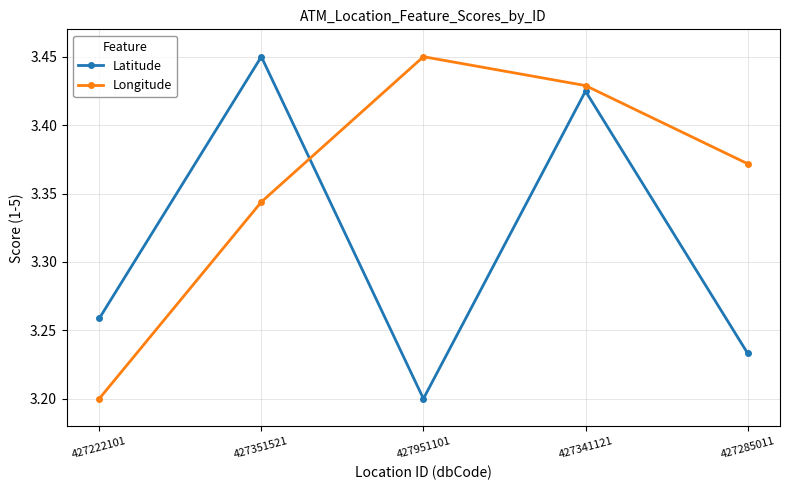

What is the sum of the Longitude values at 427351521 and 427951101?

6.8